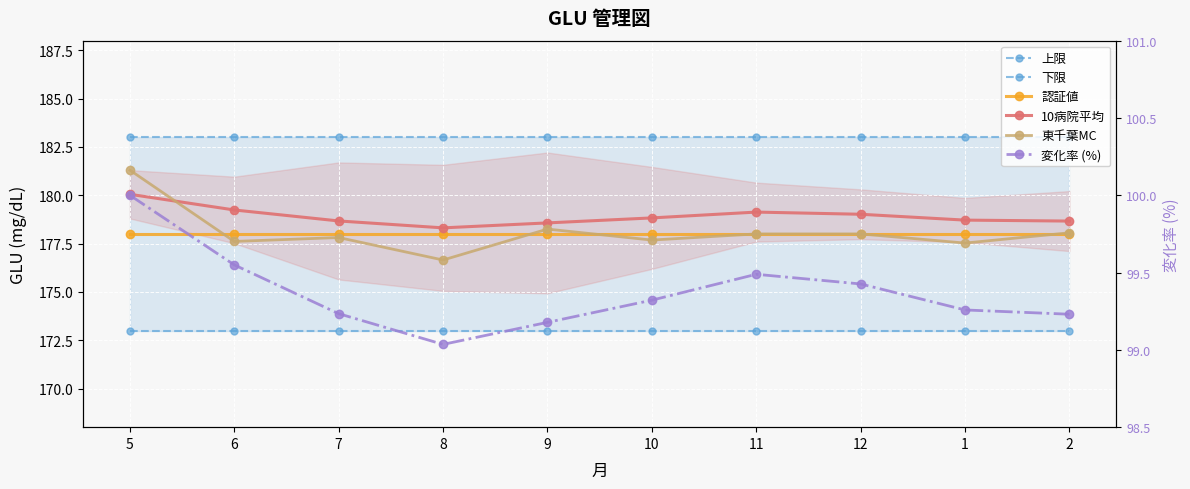

What is the sum of the 東千葉MC values at 11 and 9?

356.2